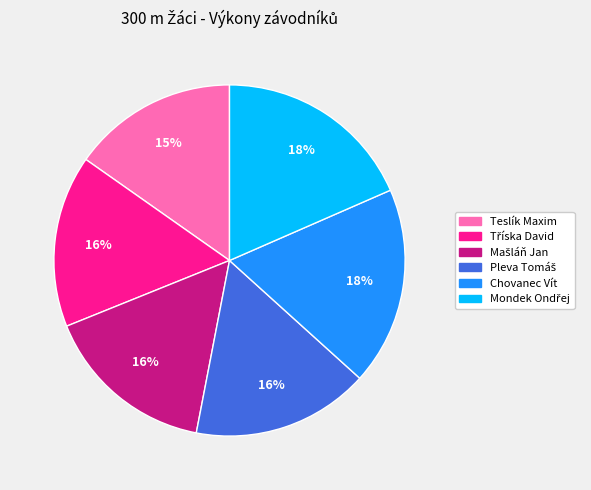

Combined, do Chovanec Vít and Teslík Maxim account for over 50%?

No